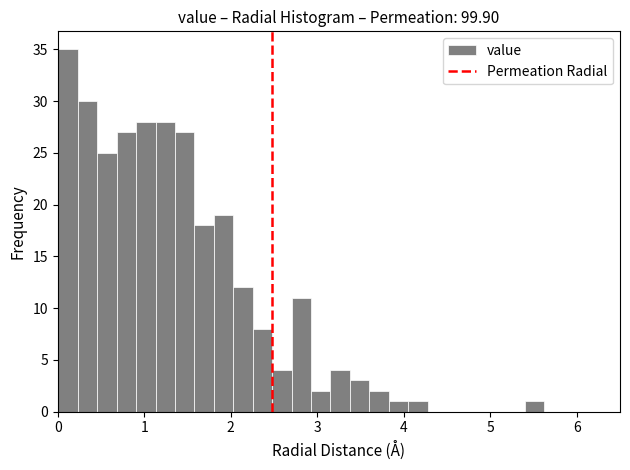

Read against the x-axis, roughly where is the centre of the tallest bar?

0.1